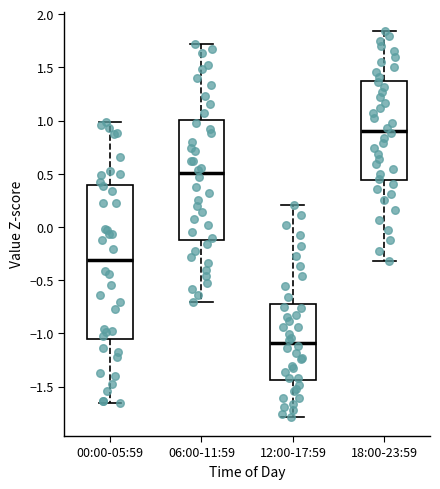

Reading left to right, transcribe this box plot: for each box, give where its median line is, the range the box spans, and where its two whiskers end, as read against the y-axis. The values are not printed on the chart, so give them approximately, as read against the axis.

00:00-05:59: median -0.30, box -1.05 to 0.40, whiskers -1.65 to 1.00
06:00-11:59: median 0.50, box -0.10 to 1.00, whiskers -0.70 to 1.70
12:00-17:59: median -1.10, box -1.45 to -0.75, whiskers -1.80 to 0.20
18:00-23:59: median 0.90, box 0.45 to 1.35, whiskers -0.30 to 1.85